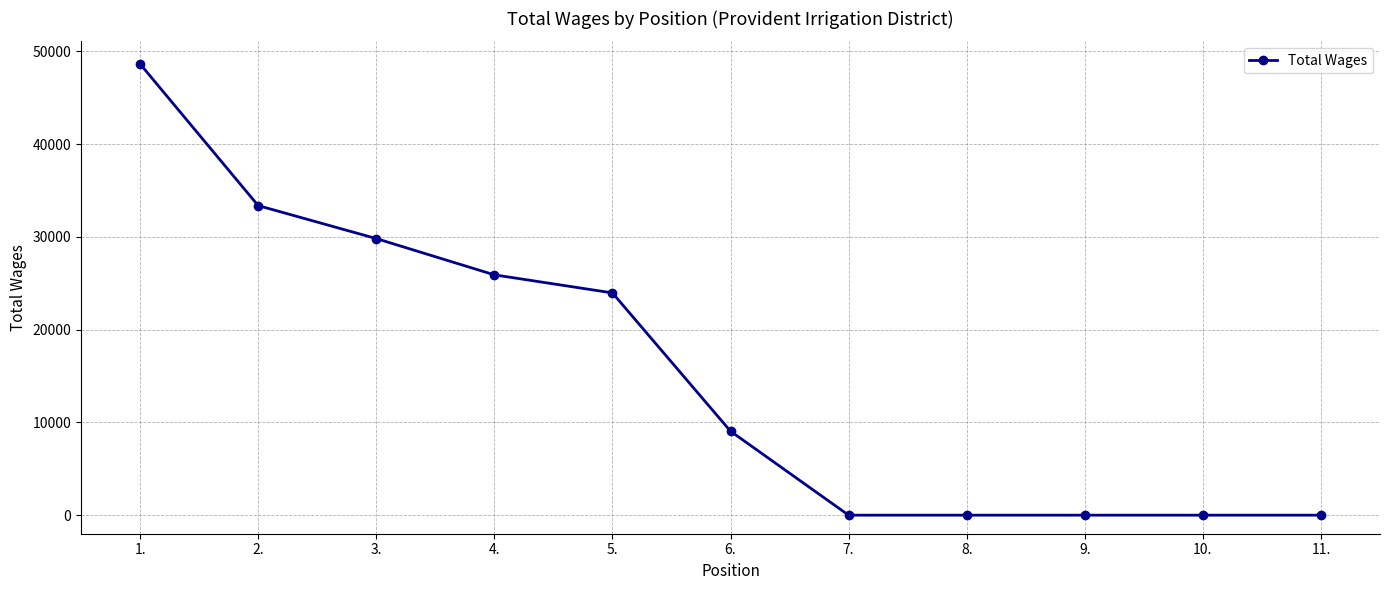

What is the maximum value shown in the chart?

48637